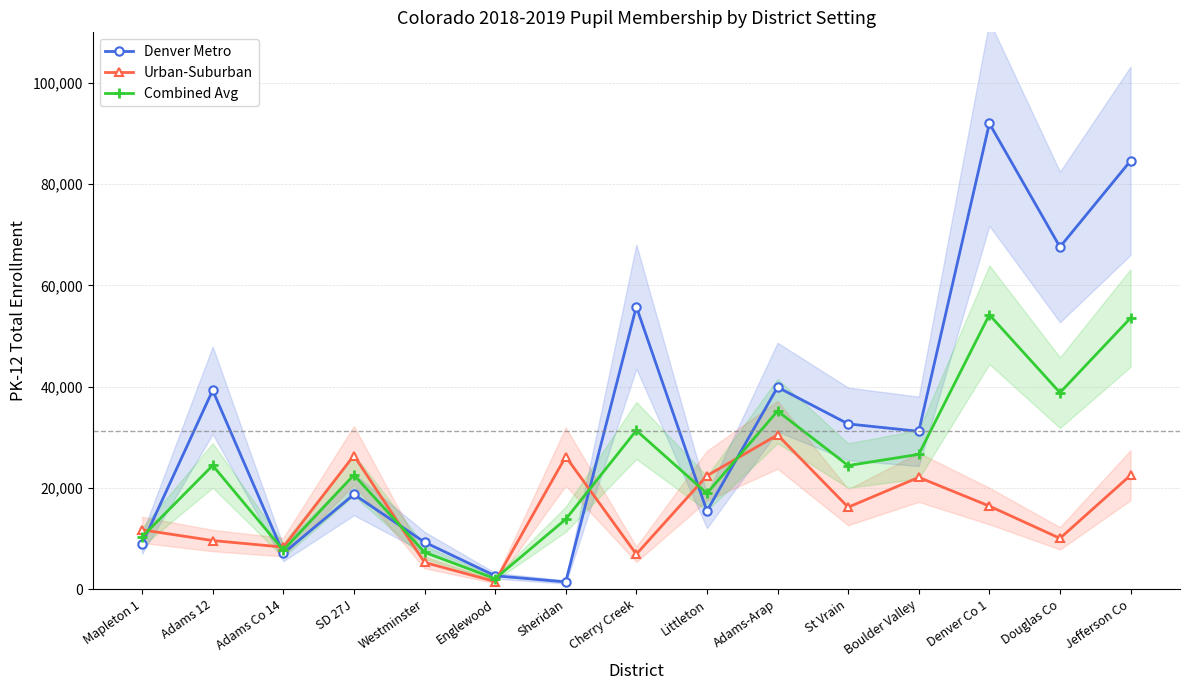

What is the total value across all series at Jefferson Co?

160689